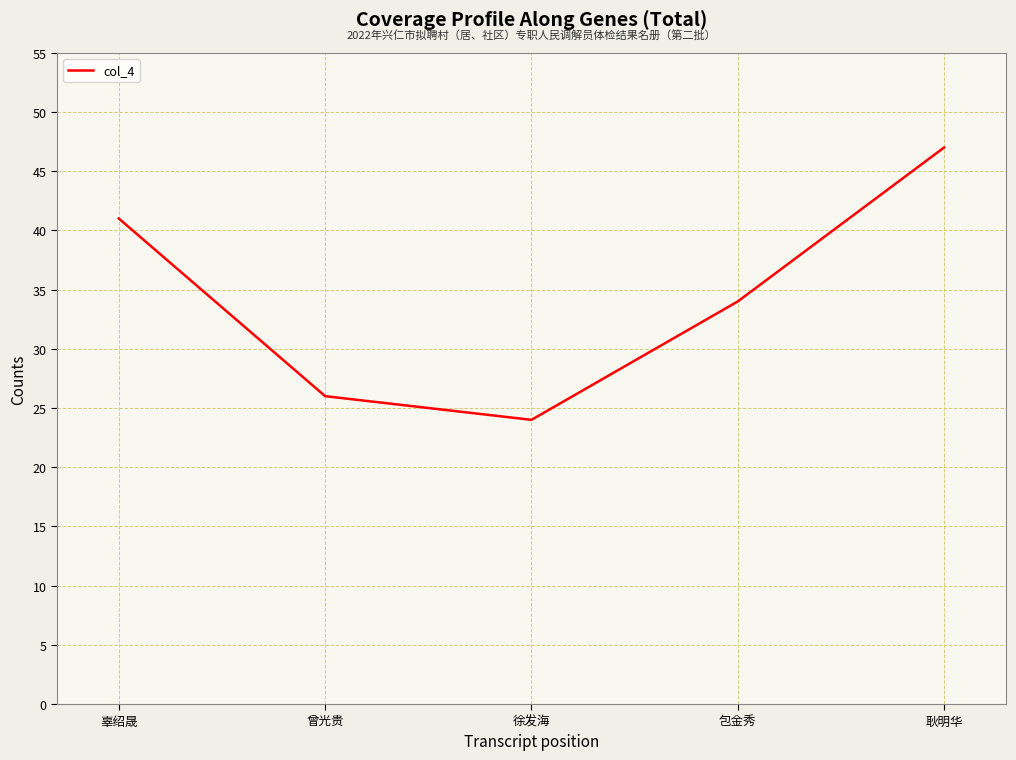

How many values are below 34?

2